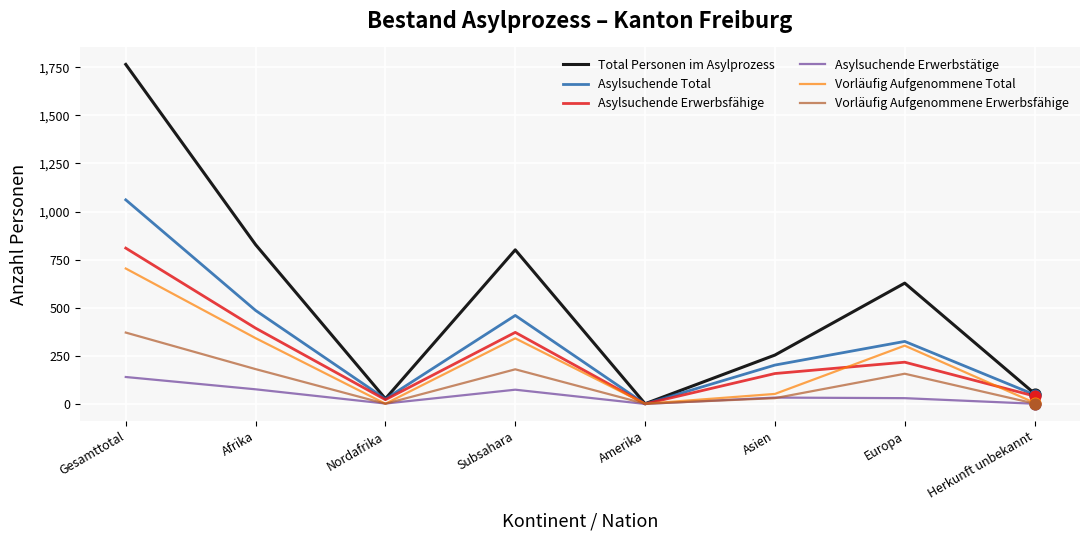

At which category is the sum across all series the highest?

Gesamttotal